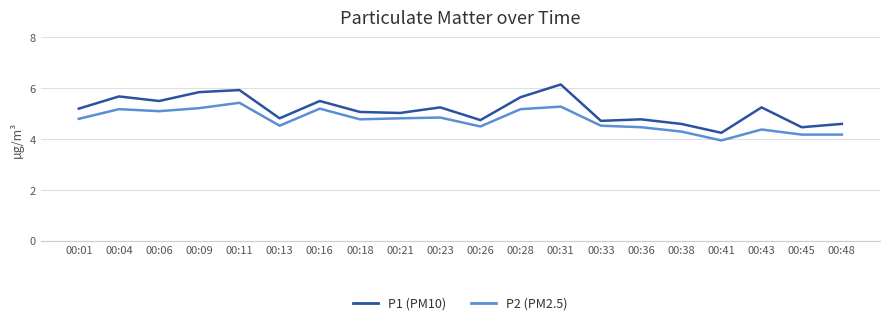

What is the maximum value shown in the chart?

6.2